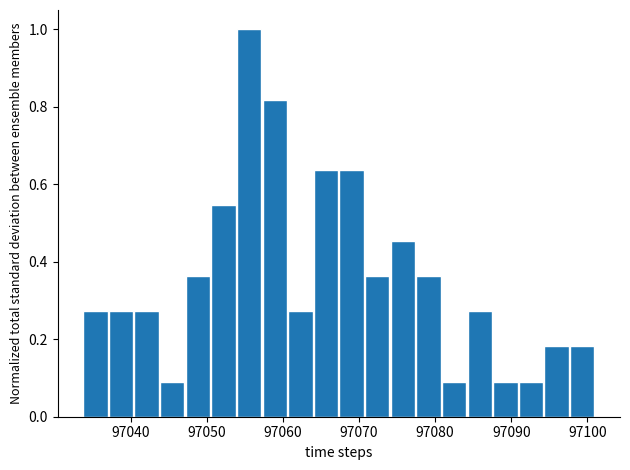

Around what value on the x-axis is the tallest bar? Give the approximate position of its centre, as read against the axis.

97056